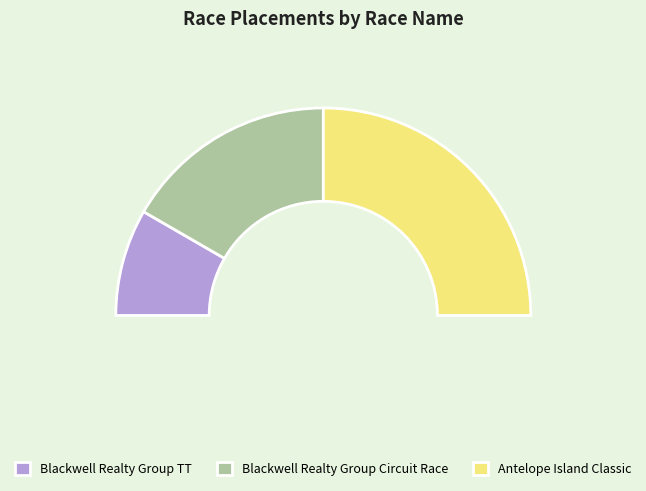

To the nearest percent, what portion does Blackwell Realty Group Circuit Race represent?

33%